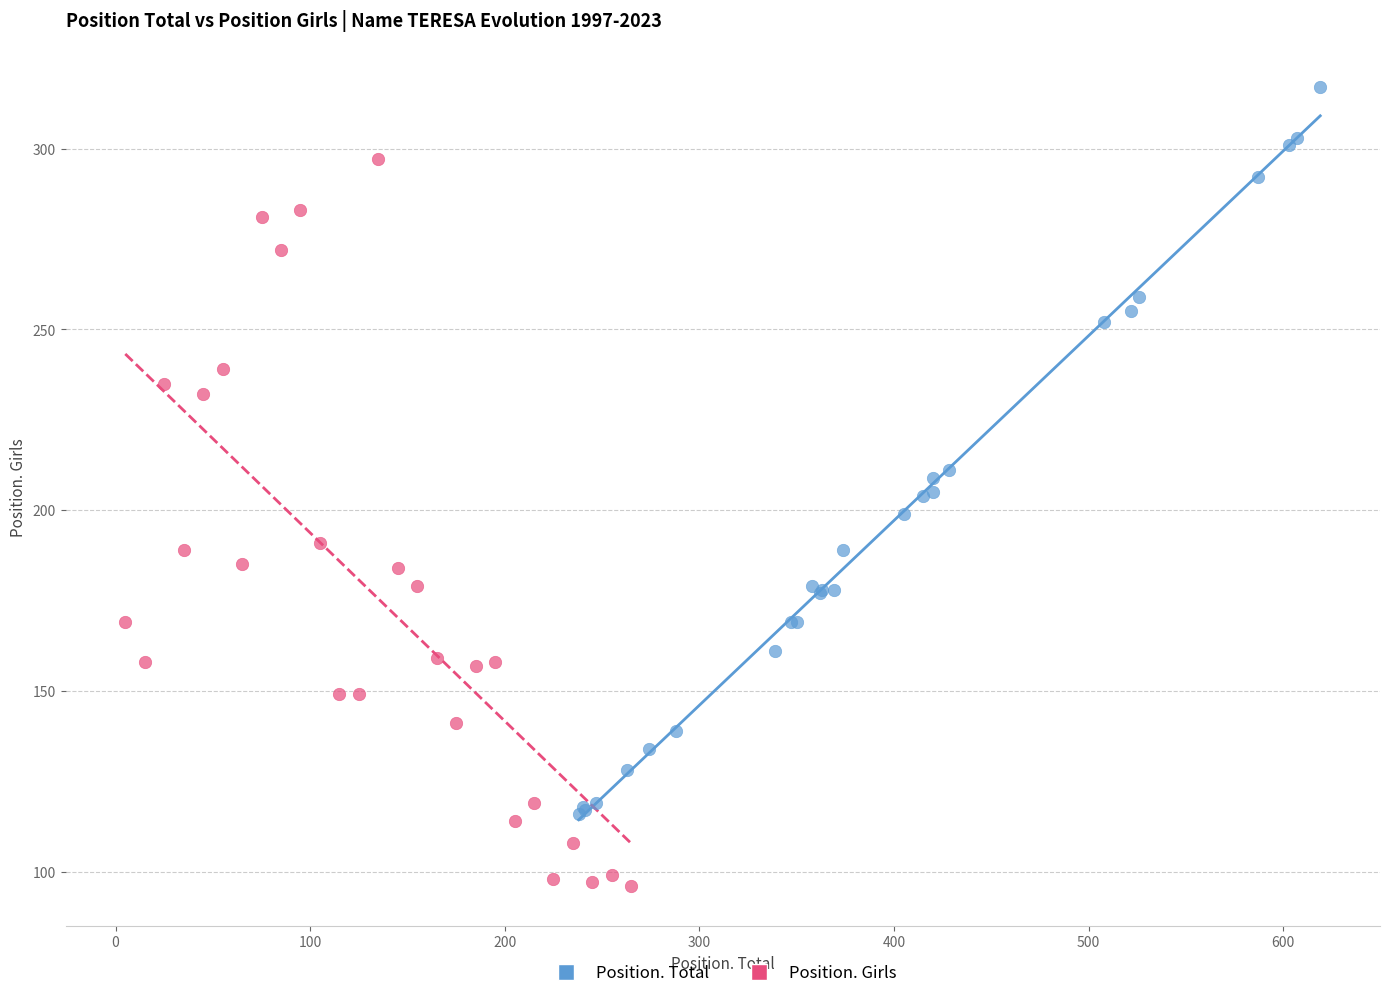

Which series contains the highest Y value?

Position. Total